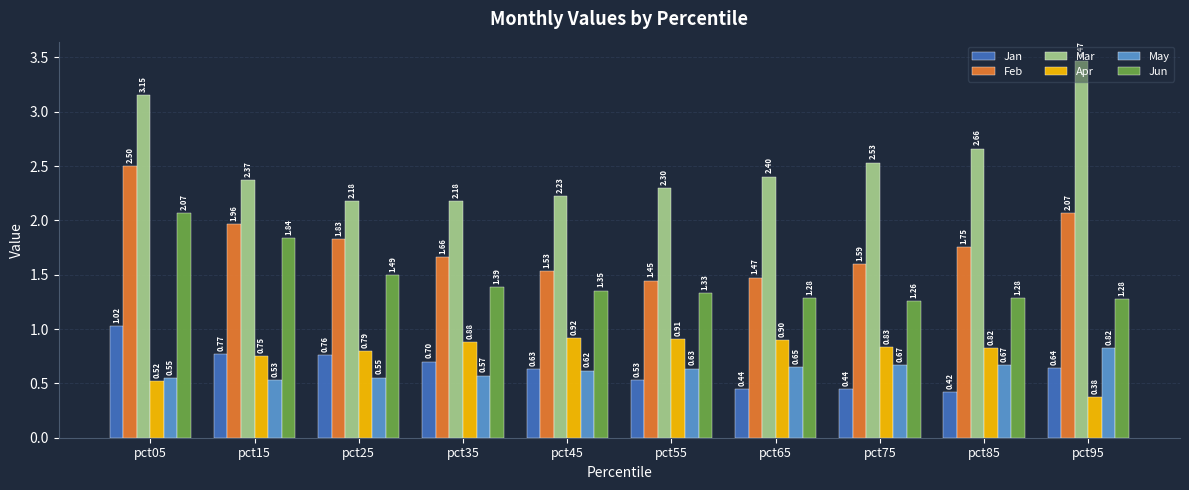

Between pct15 and pct25, which series saw the biggest shift?

Jun